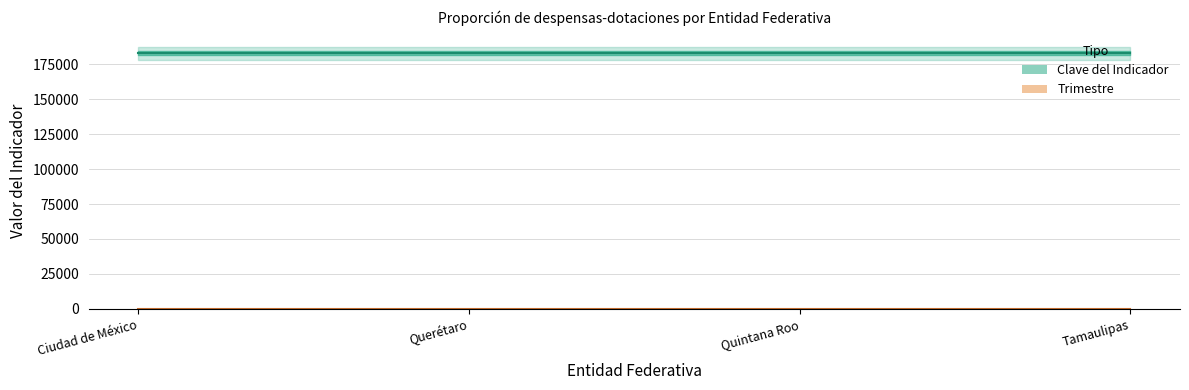

What are all the series names shown in the legend?

Clave del Indicador, Trimestre